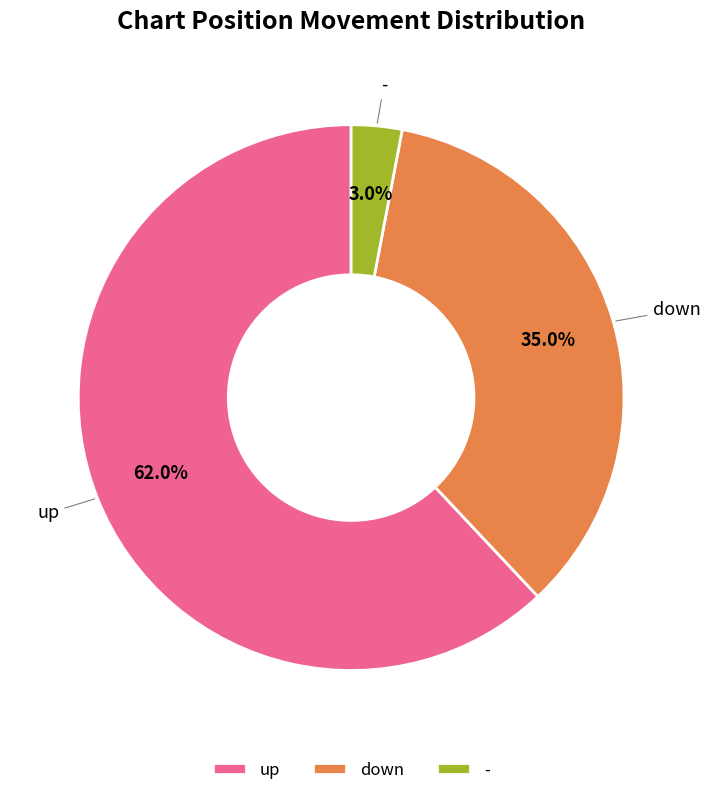

To the nearest percent, what percentage of the pie is up?

62%